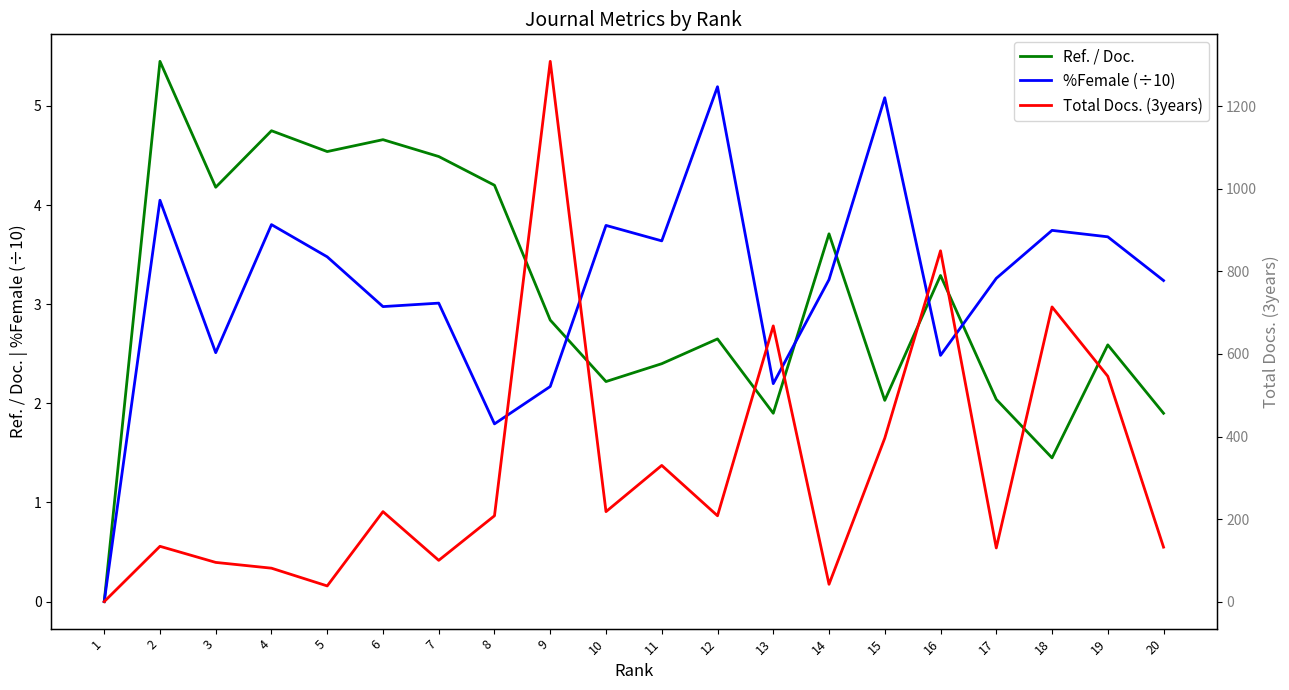

Between 8 and 14, which series saw the biggest shift?

Total Docs. (3years)